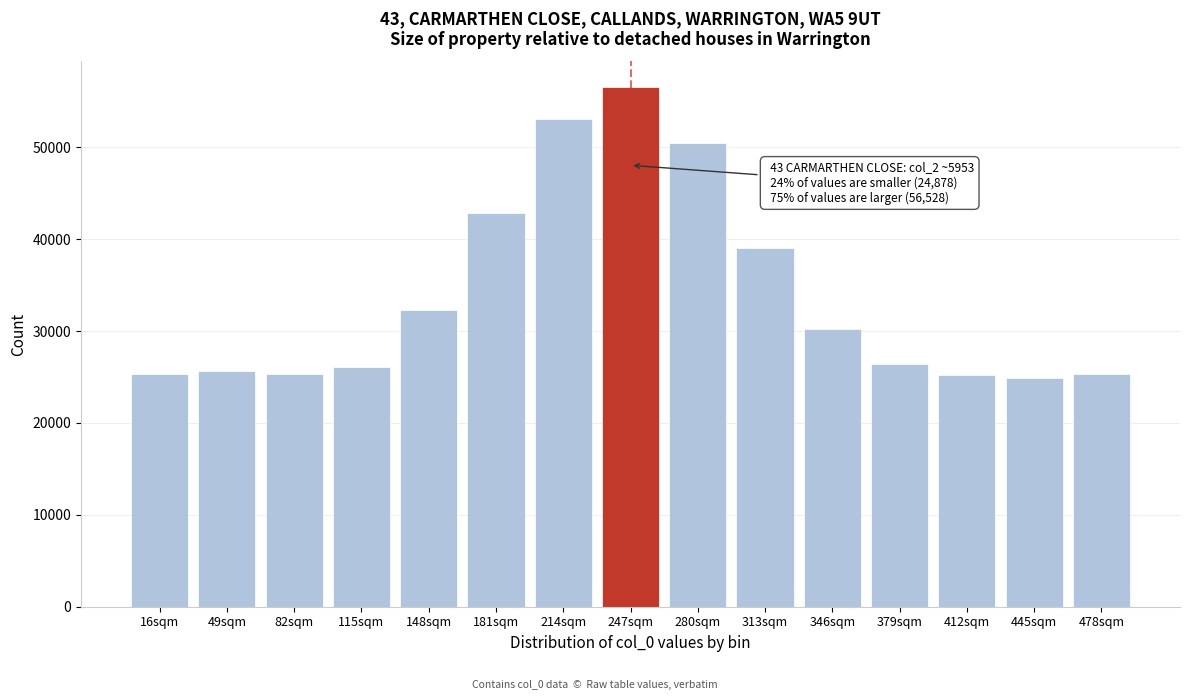

What is the smallest value displayed?

24878